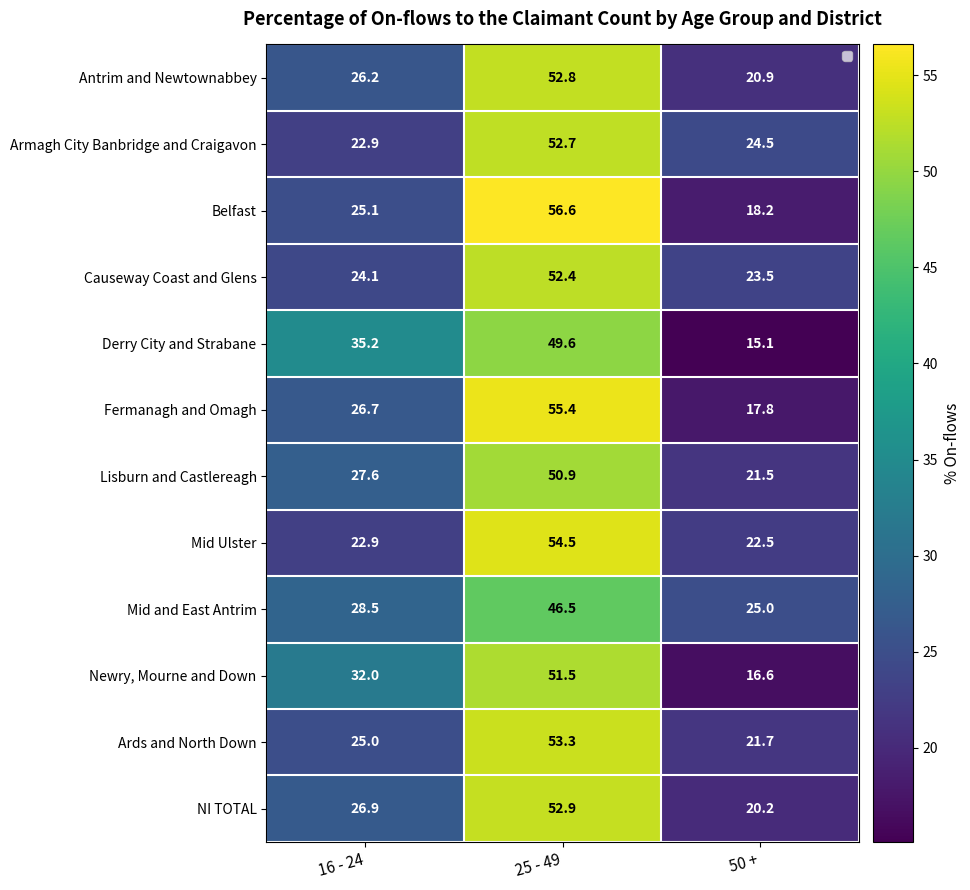

How many categories are shown in the chart?

3